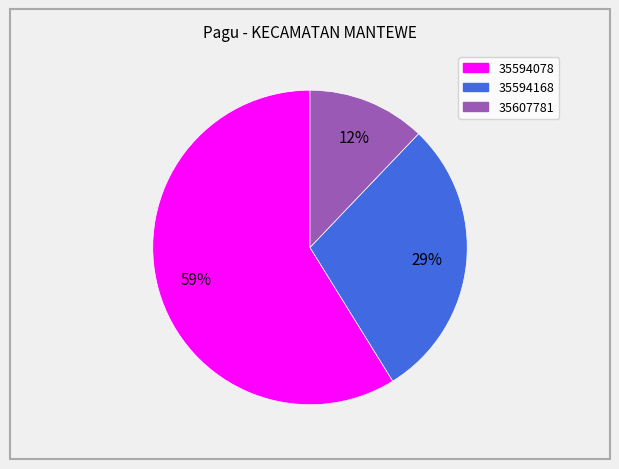

Which category has the biggest portion of the pie?

35594078